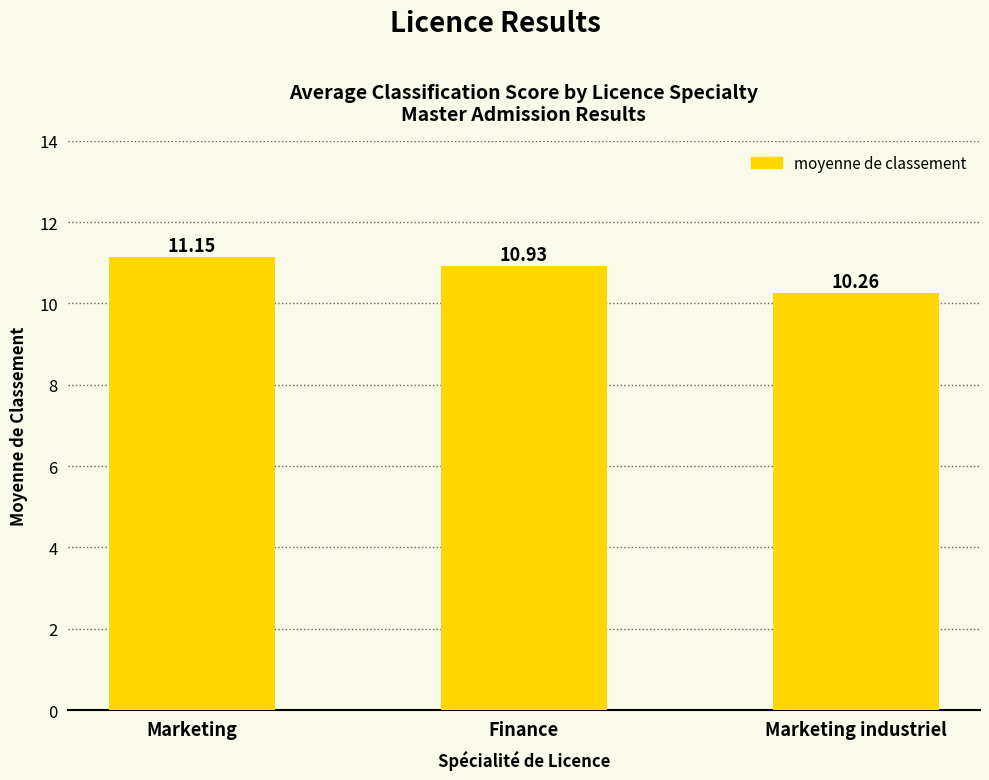

The value at Marketing industriel is 5.5. True or false?

False